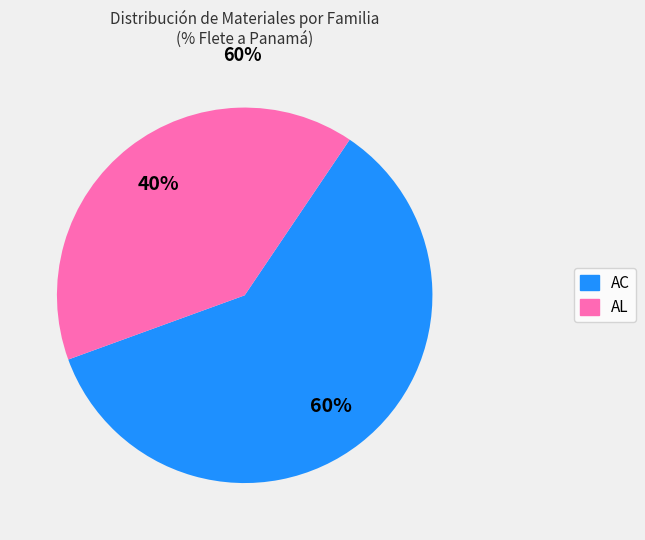

To the nearest percent, what is the difference between the largest and smallest slice percentages?

20%